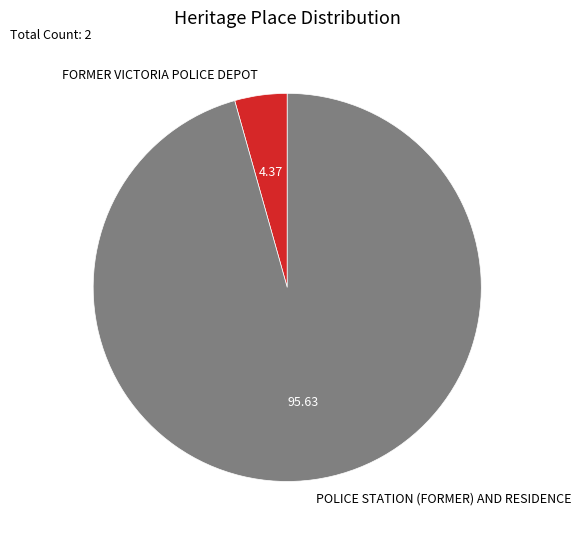

Between POLICE STATION (FORMER) AND RESIDENCE and FORMER VICTORIA POLICE DEPOT, which is larger?

POLICE STATION (FORMER) AND RESIDENCE